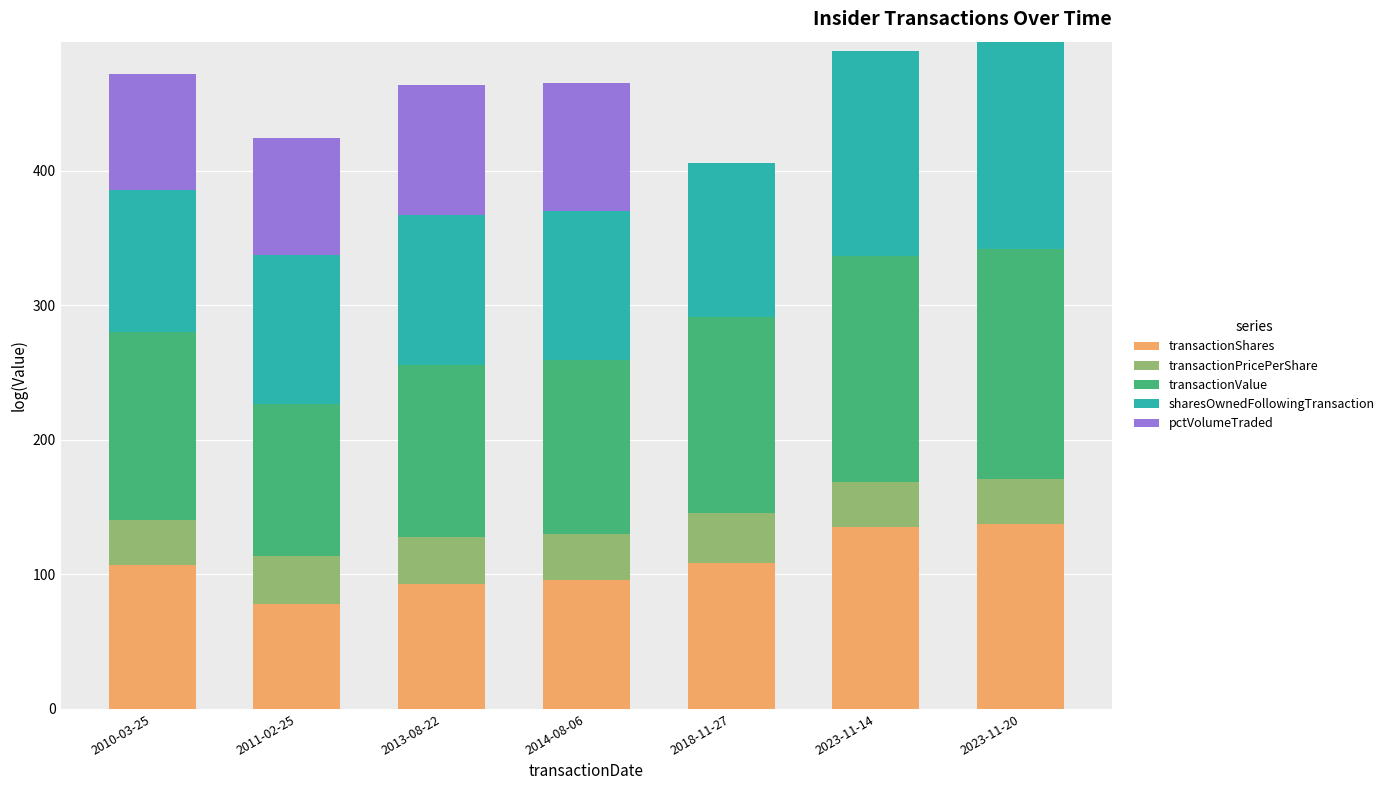

What is the highest value of the transactionShares series?

137.2